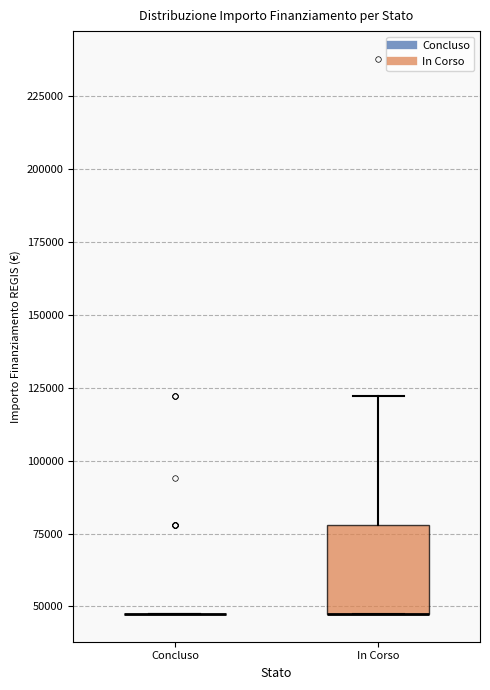

Reading left to right, read every box against the y-axis: the position of its median line, the range the box covers, and the ends of its whiskers. The values are not printed on the chart, so give them approximately, as read against the axis.

Concluso: box collapsed to a line at 45000, whiskers 45000 to 45000
In Corso: median 45000 (drawn on the box's lower edge), box 45000 to 80000, whiskers 45000 to 120000